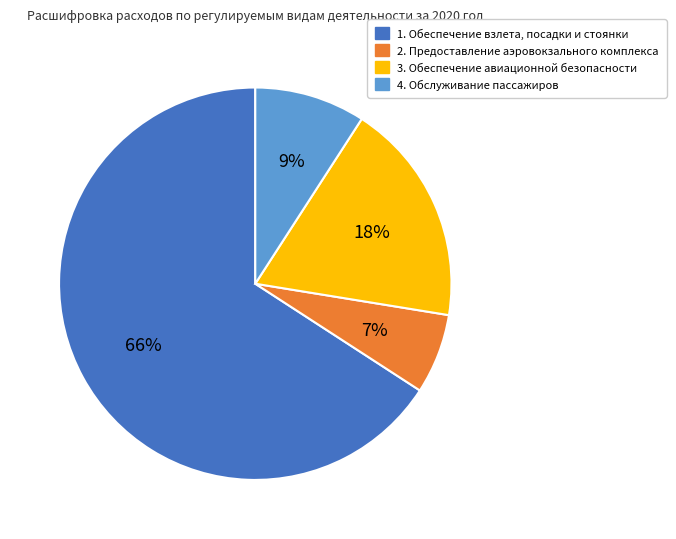

Which slice is the largest?

1. Обеспечение взлета, посадки и стоянки